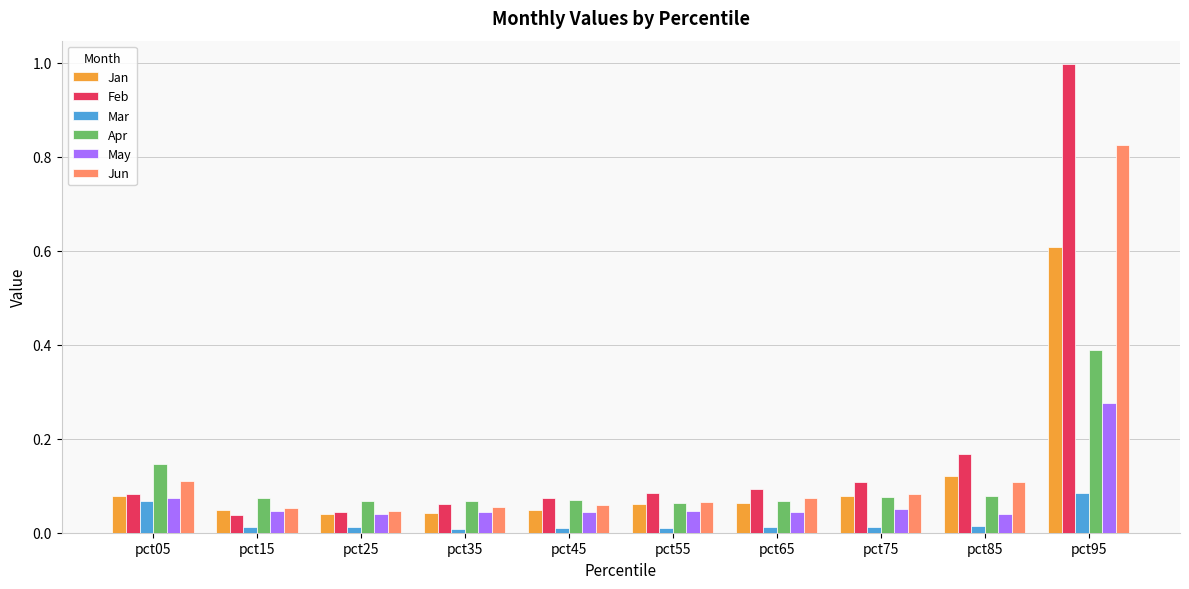

Which series has the largest total across all categories?

Feb